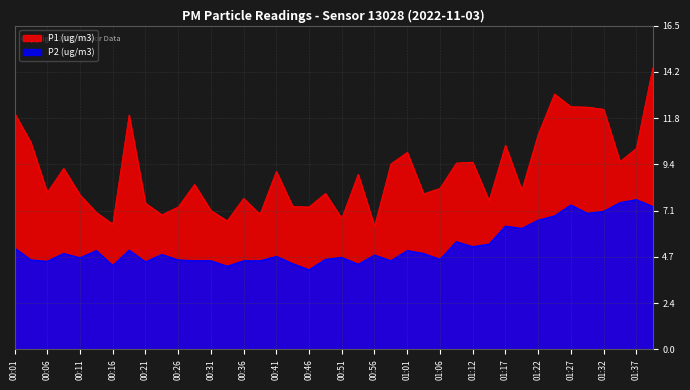

Which series has the largest range (max minus min)?

P1 (ug/m3)